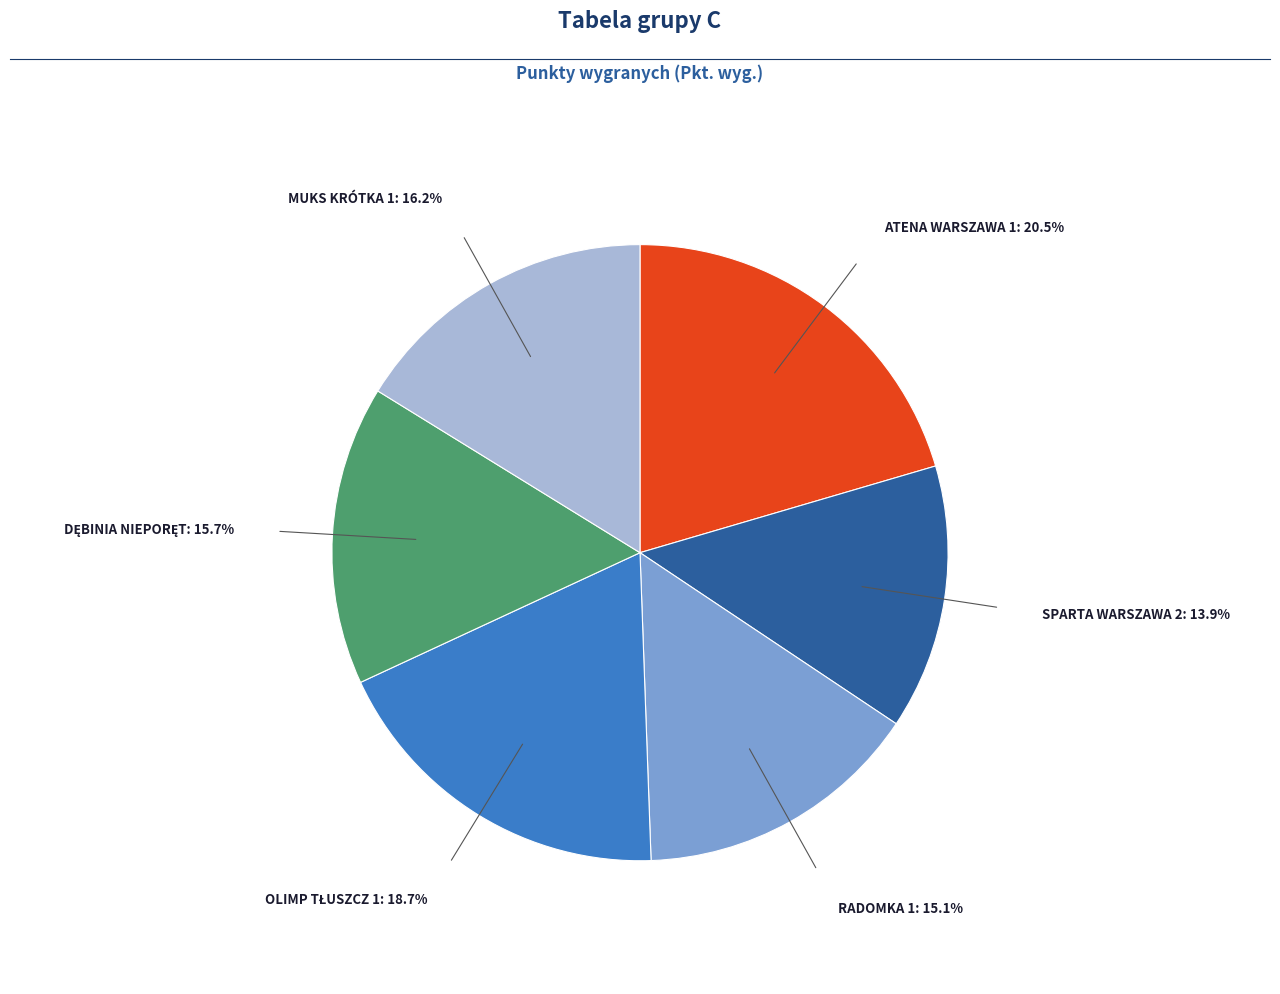

Is there any slice that represents more than half of the pie?

No